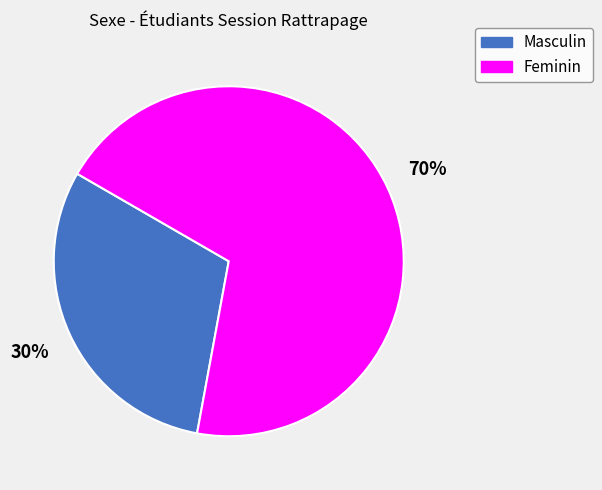

Is there any slice that represents more than half of the pie?

Yes